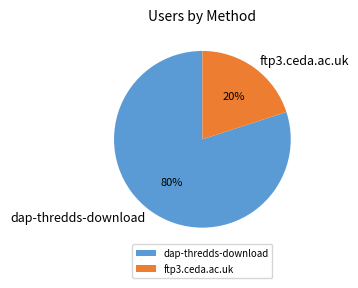

Combined, do dap-thredds-download and ftp3.ceda.ac.uk account for over 50%?

Yes